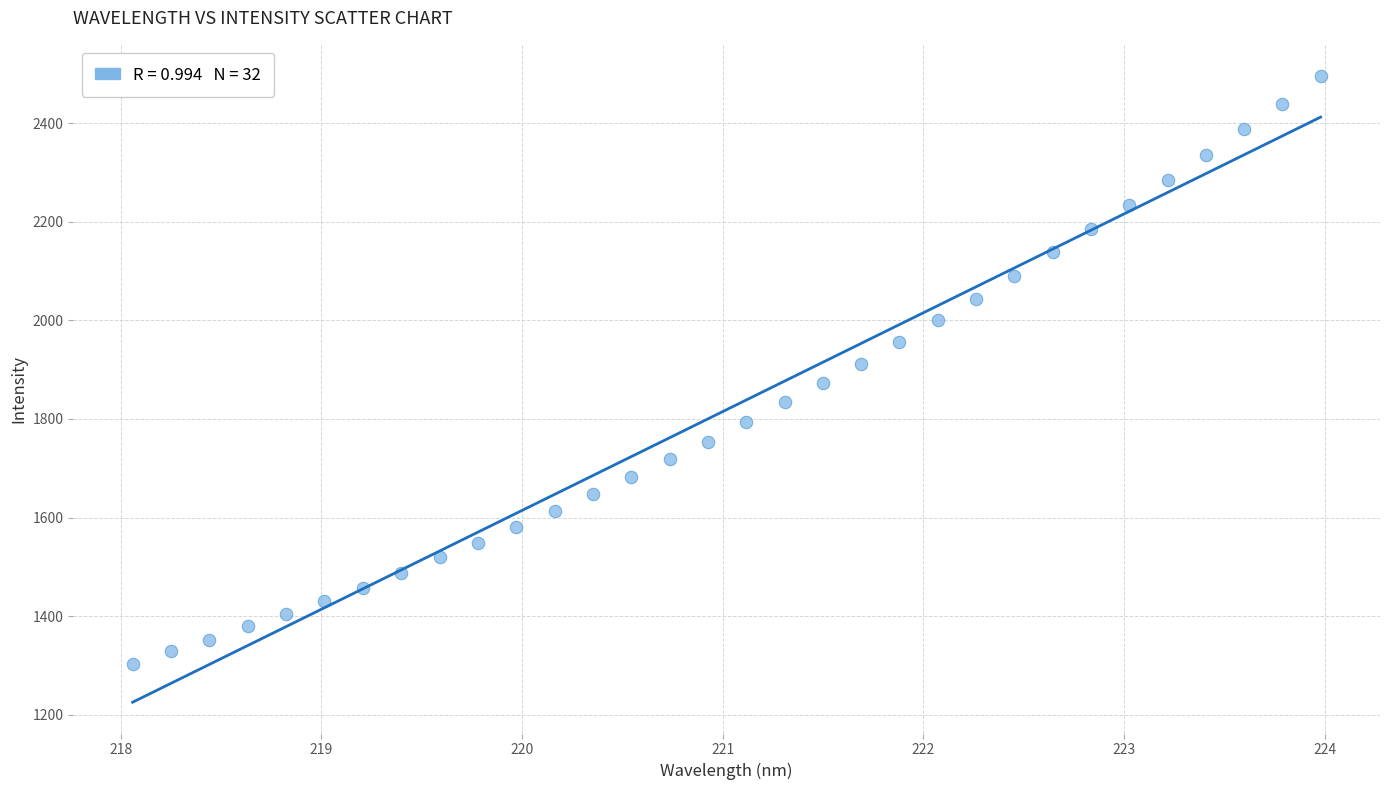

What is the range of Y values (max minus min)?

1192.1